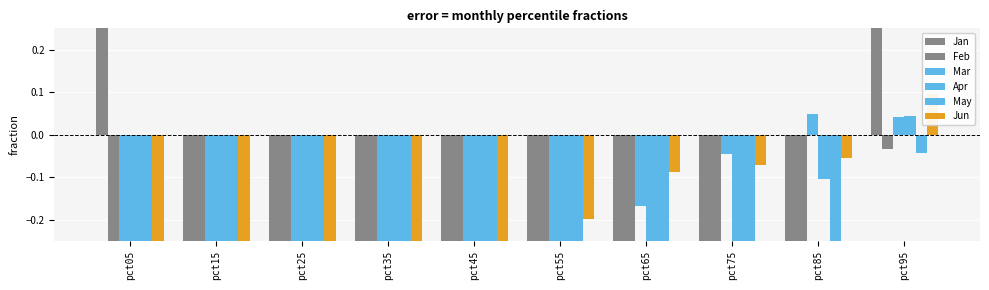

Rank the series by their maximum value, from lowest to highest.

May, Feb, Apr, Mar, Jun, Jan